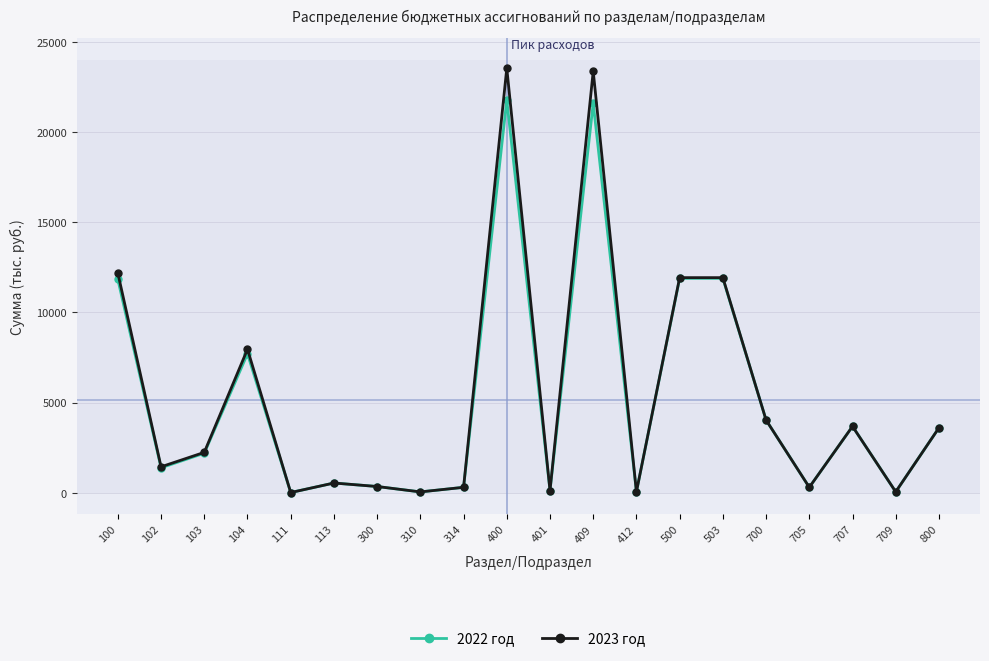

Between 111 and 400, which series saw the biggest shift?

2023 год